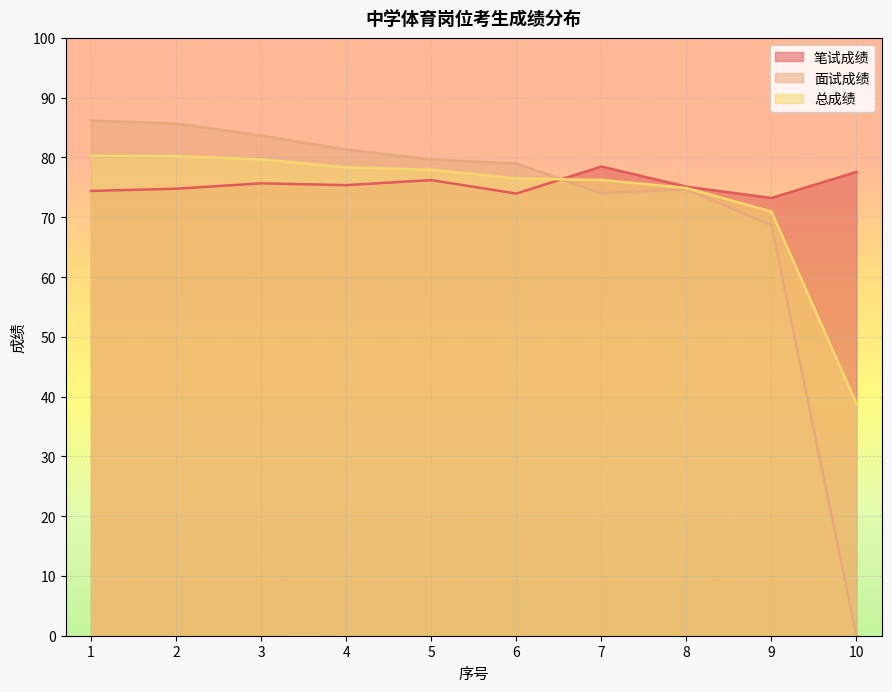

Reading right to left, extract all data points from this chart.

笔试成绩: 77.6	73.2	75.1	78.5	74.0	76.2	75.4	75.7	74.8	74.4
面试成绩: 0.0	68.7	74.7	74.0	79.0	79.7	81.3	83.7	85.7	86.2
总成绩: 38.8	70.9	74.9	76.2	76.5	77.9	78.3	79.7	80.2	80.3